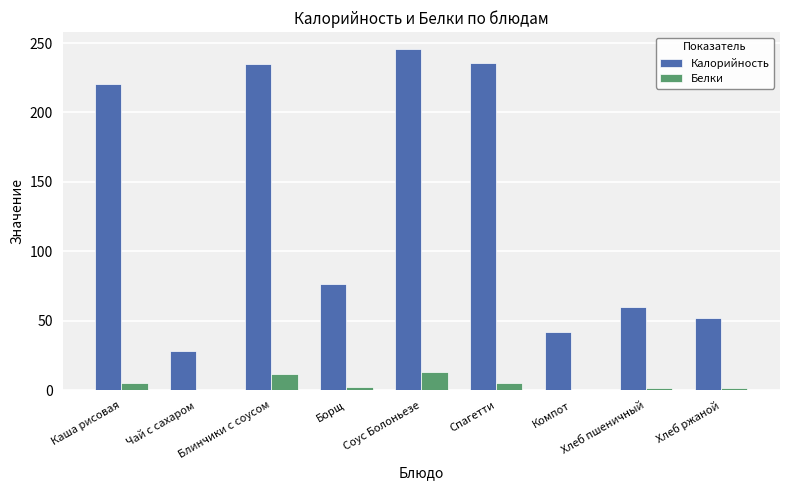

What is the approximate value of Калорийность at Хлеб ржаной?

52.2